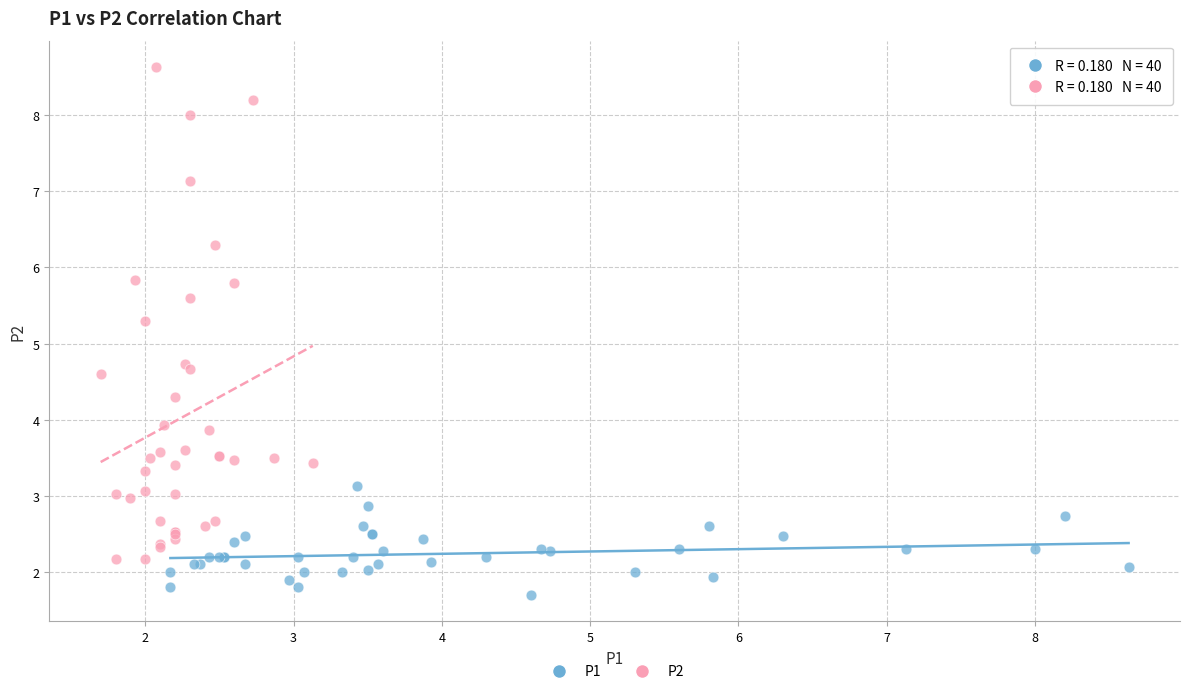

Which series has the largest Y range (max minus min)?

P2